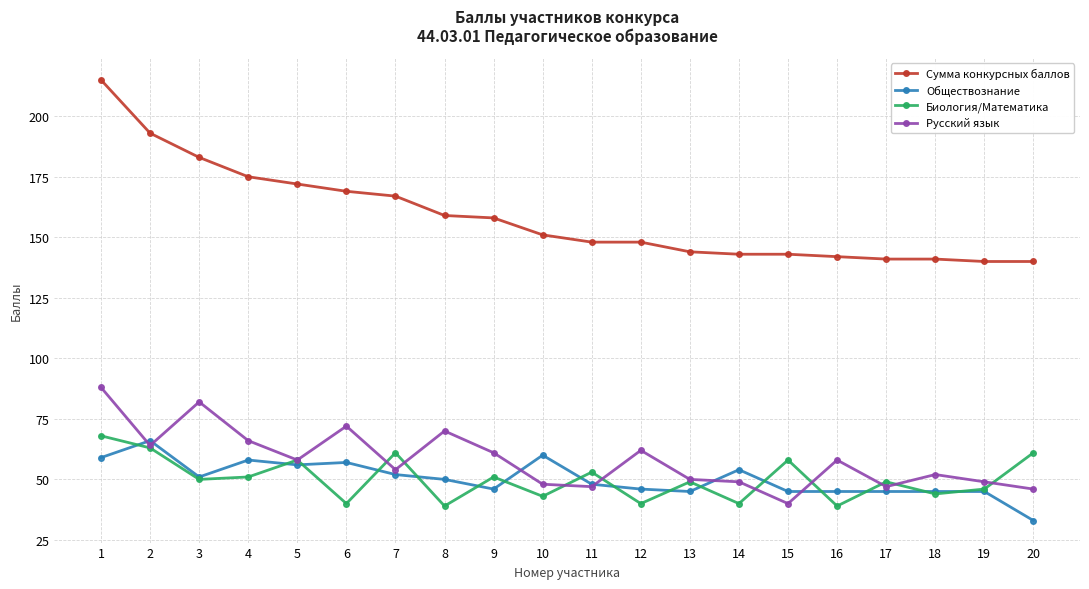

Which series has the largest total across all categories?

Сумма конкурсных баллов